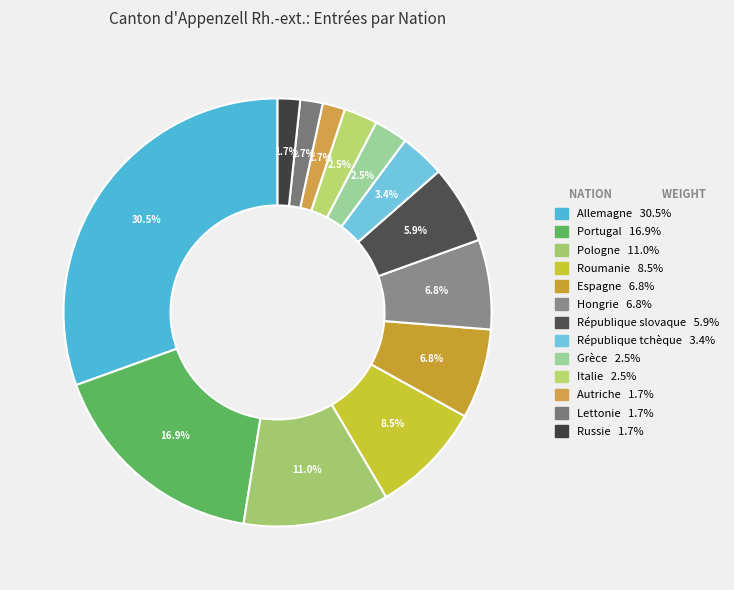

How many segments does this pie chart have?

13